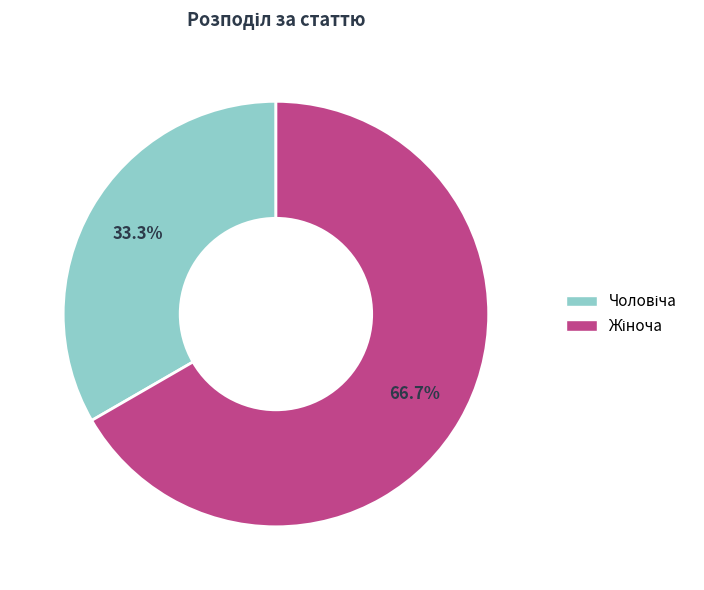

How many slices are in this pie chart?

2